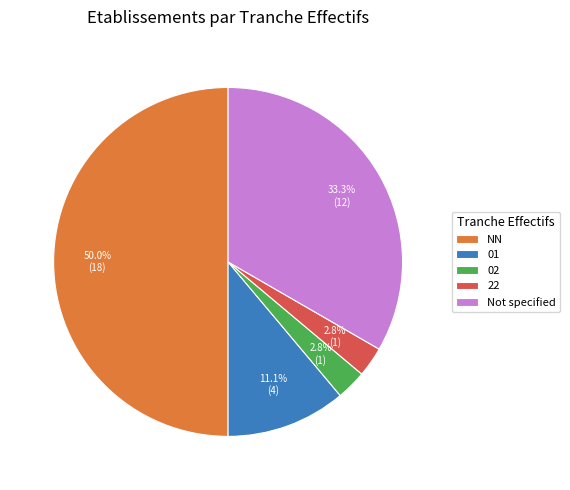

Which slice is the largest?

NN